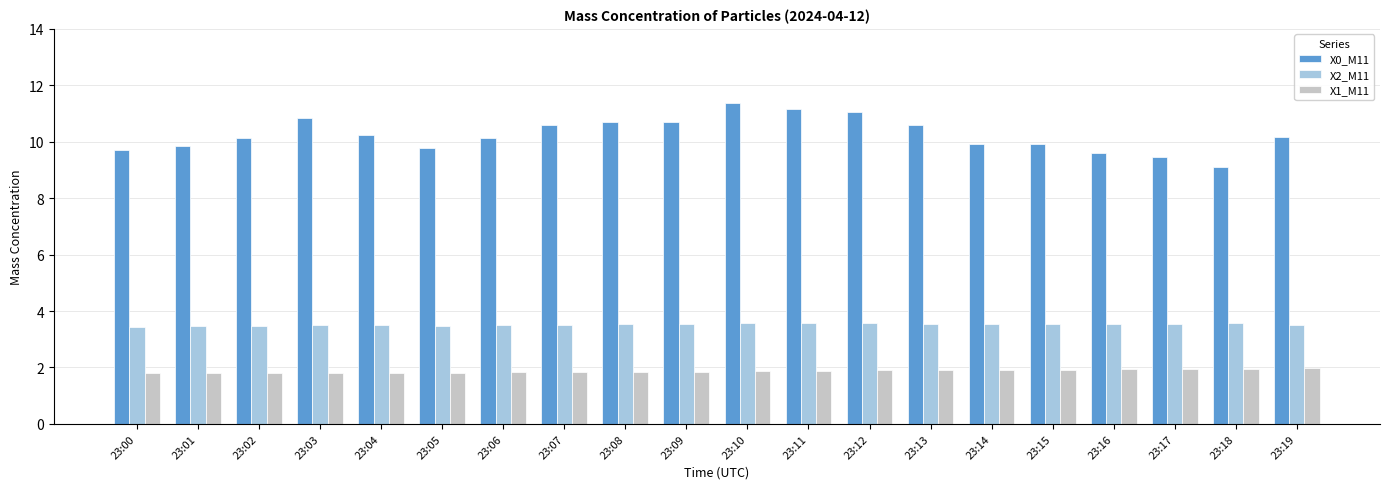

True or false: X2_M11 has a value of 3.5 at 23:17.

True